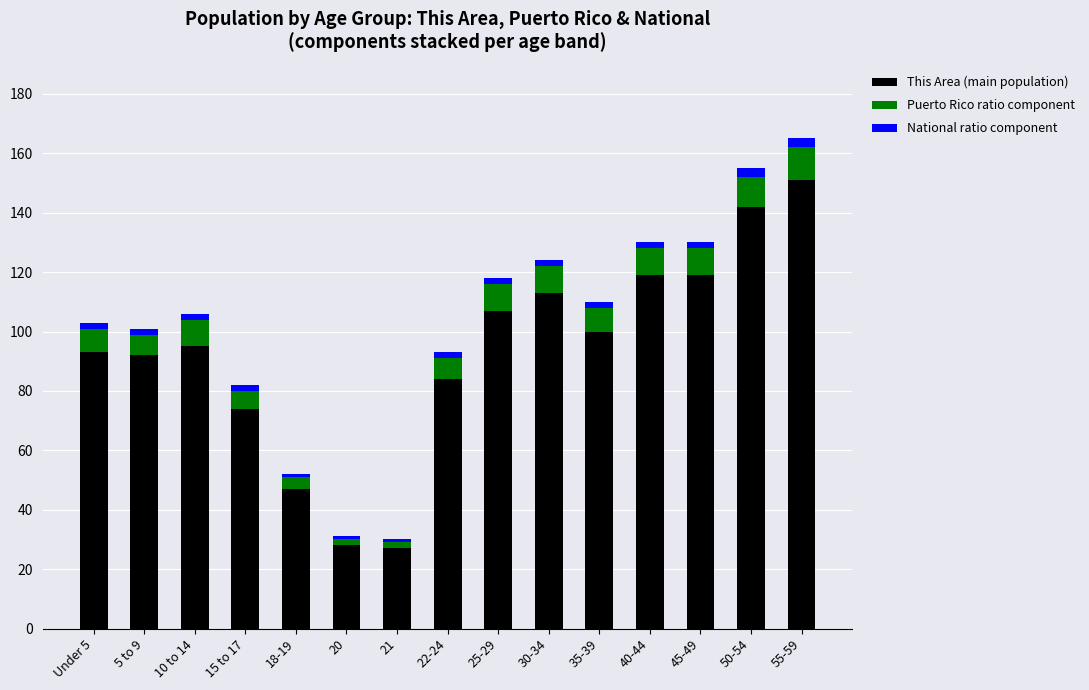

The This Area (main population) series shows 68 at 35-39. True or false?

False